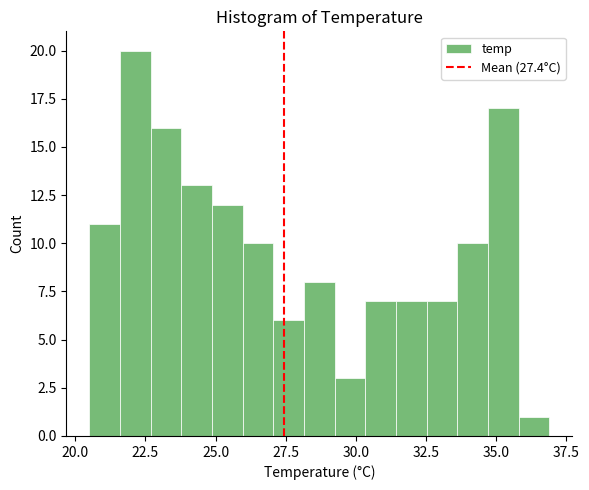

Around what value on the x-axis is the tallest bar? Give the approximate position of its centre, as read against the axis.

22.0